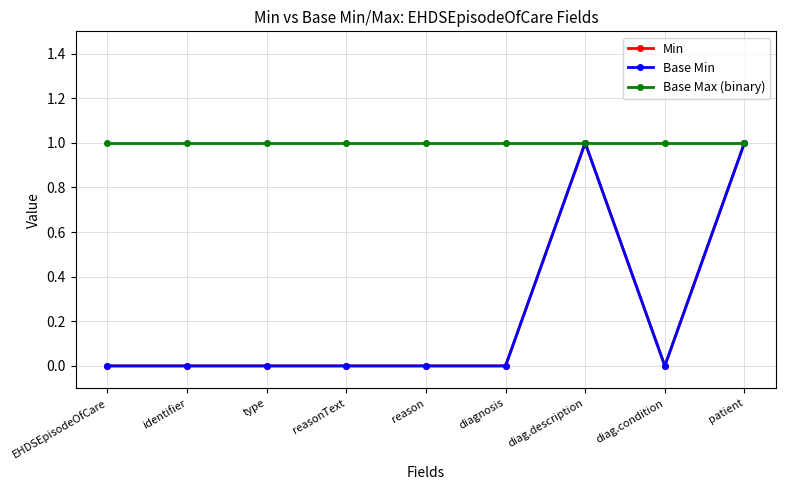

Is this an area chart (filled region under the line)?

No